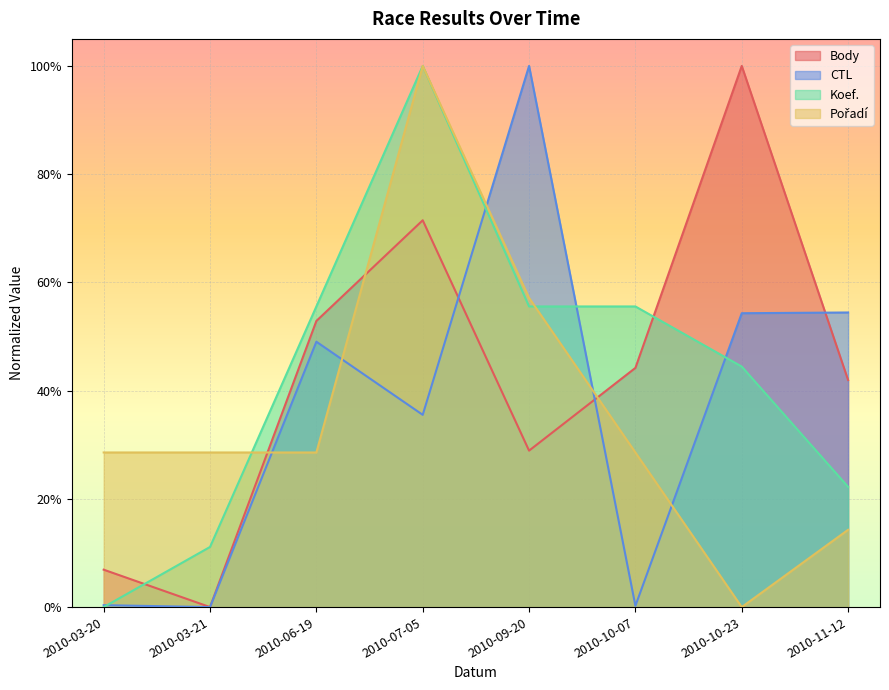

True or false: Koef. and Body intersect in this chart.

True